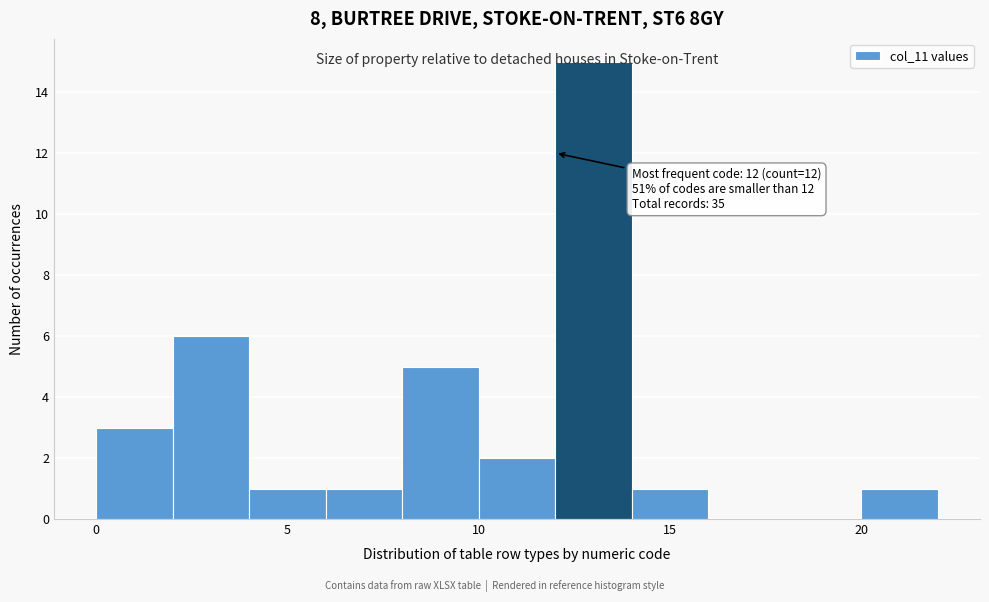

Which range on the x-axis has the tallest bar?

12 to 14